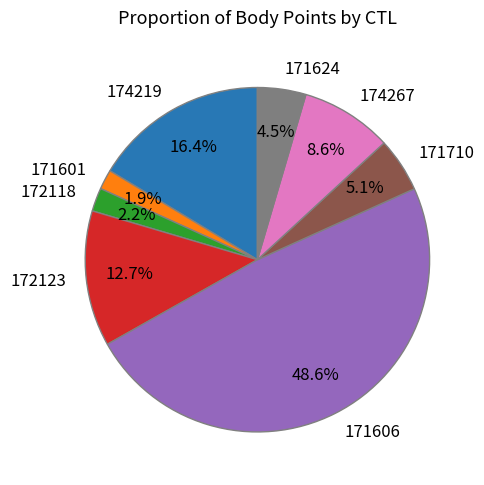

True or false: 171606 accounts for 35% of the total.

False